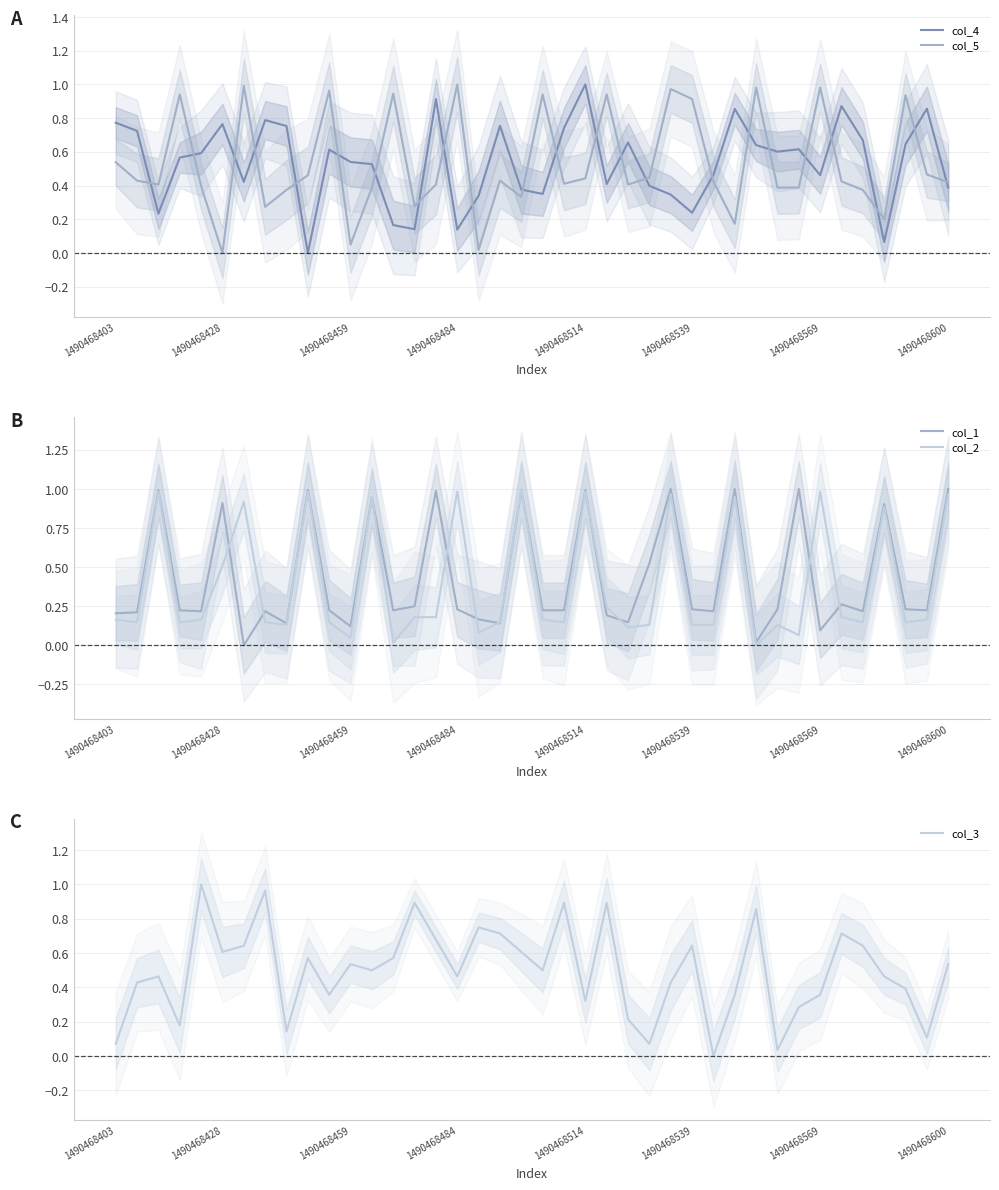

The col_3 series shows 0.5 at 1490468514. True or false?

False